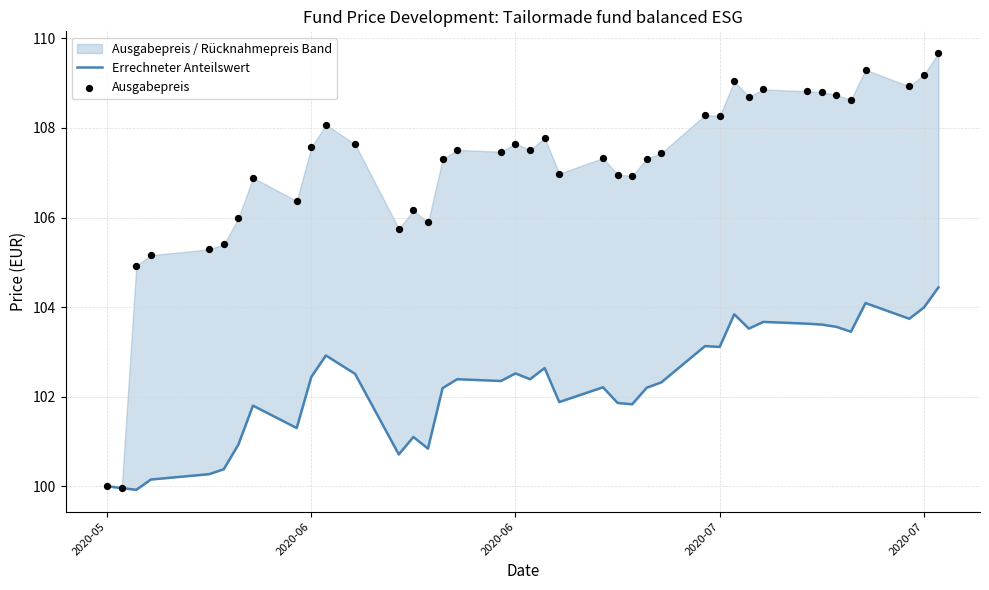

Which series has the largest total across all categories?

Ausgabepreis